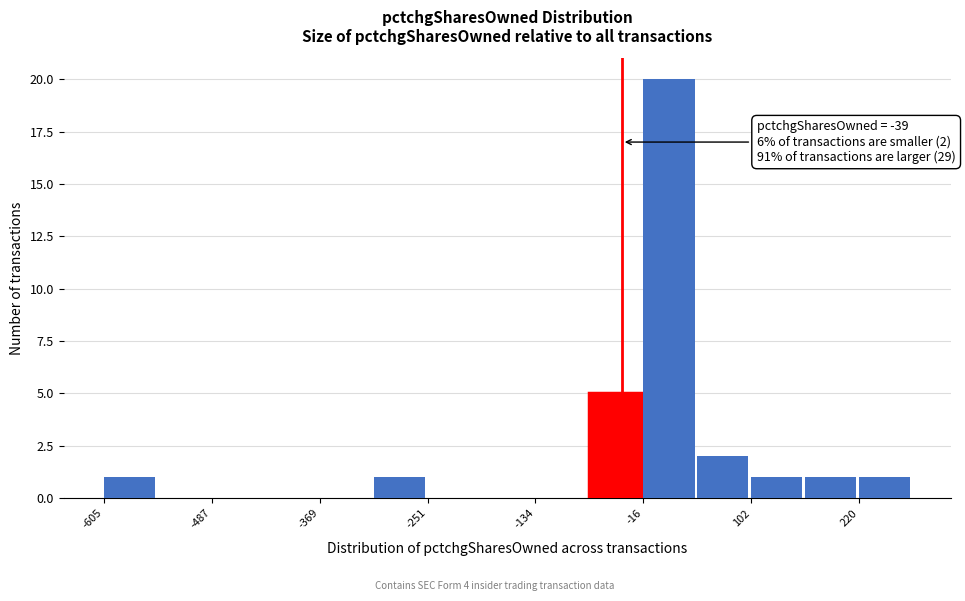

Around what value on the x-axis is the tallest bar? Give the approximate position of its centre, as read against the axis.

20